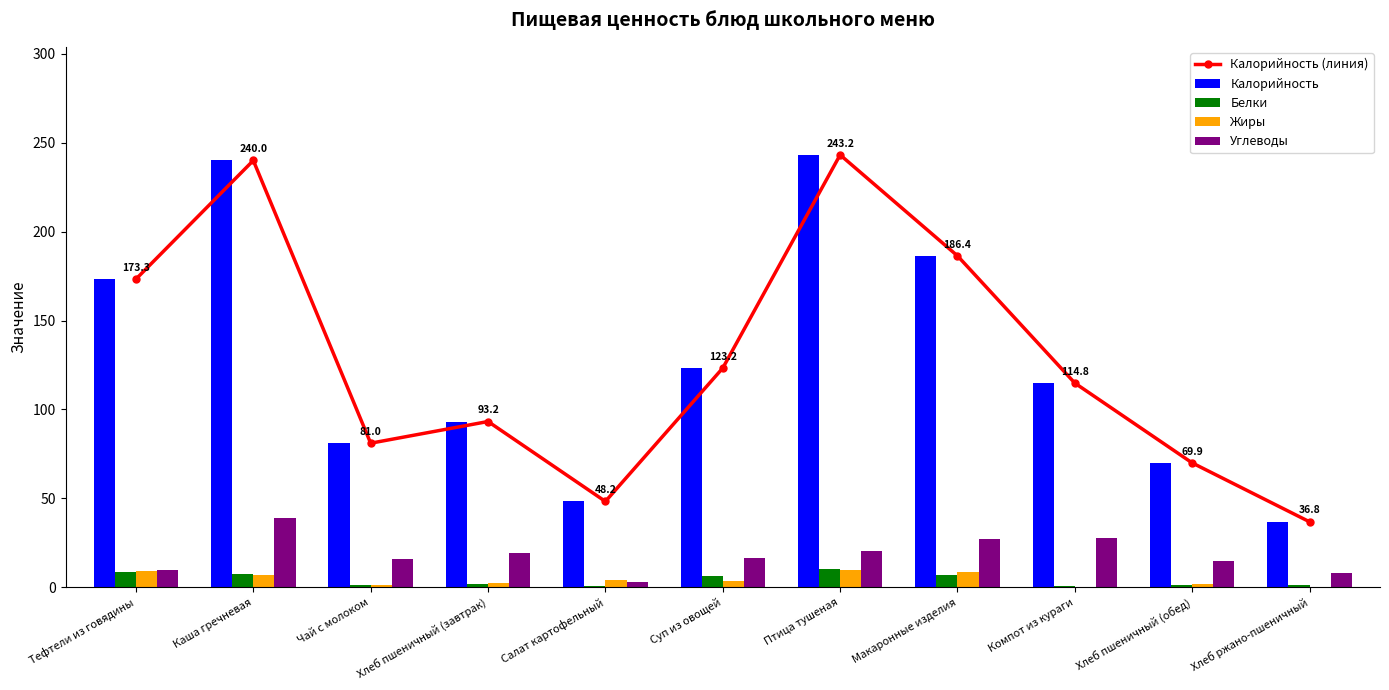

How many data points in Белки are above 1?

9